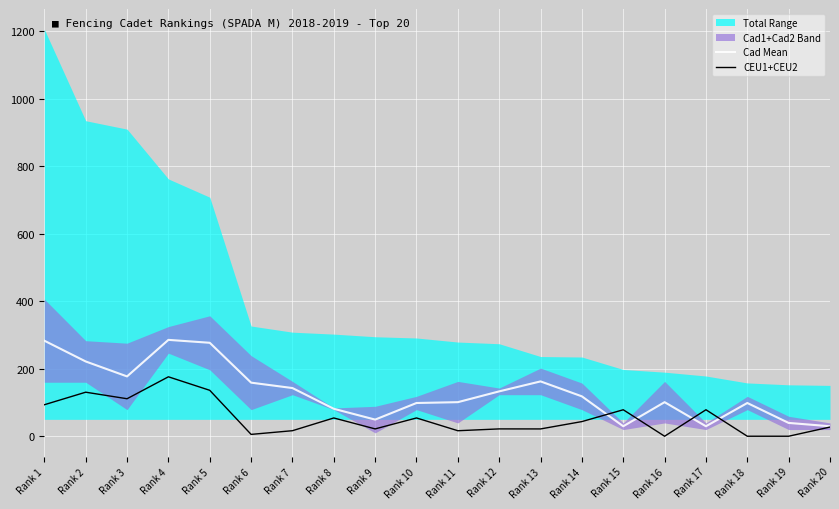

At which label is CEU1+CEU2 closest to 88?

Rank 1